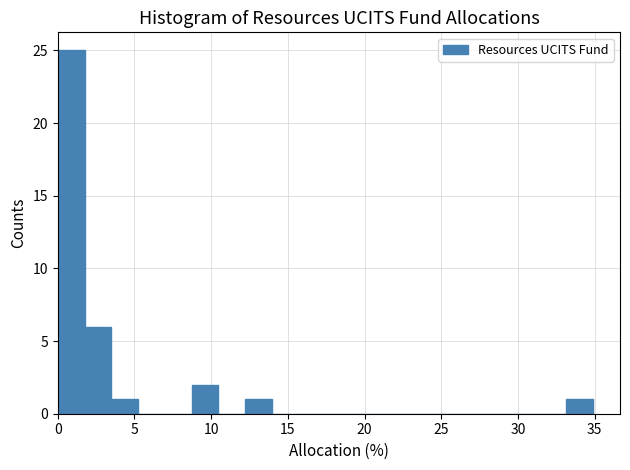

Around what value on the x-axis is the tallest bar? Give the approximate position of its centre, as read against the axis.

1.0